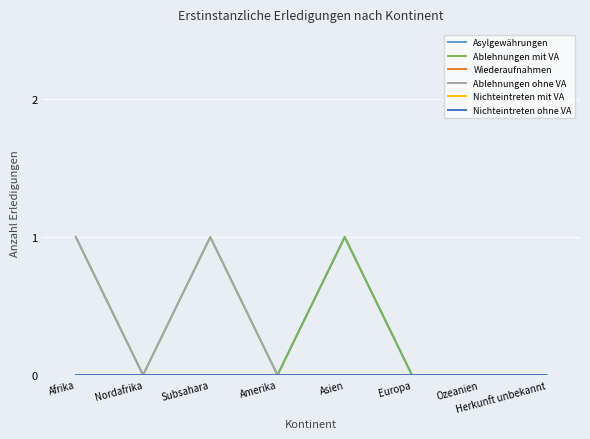

What is the difference between the maximum and second lowest values in the Ablehnungen ohne VA series?

1